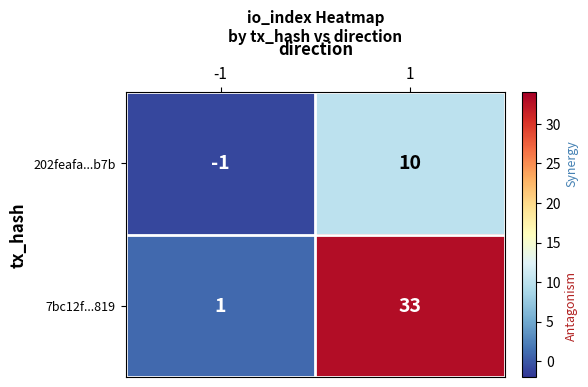

How many data points in 202feafa...b7b are less than 10?

1